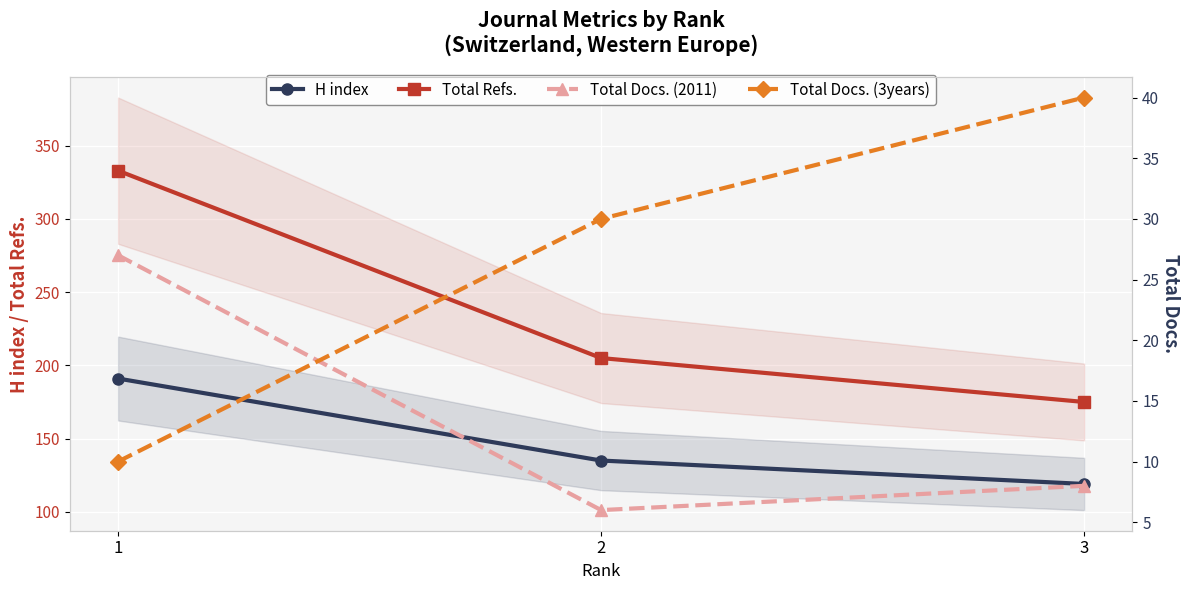

What is the spread (max minus min) of values at 1?

323